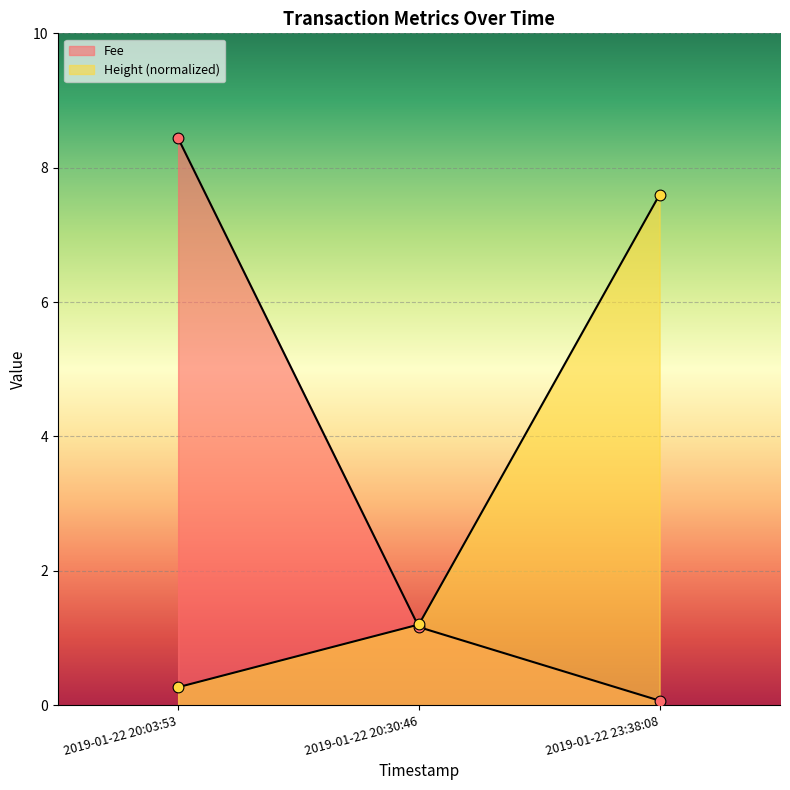

Which series has the widest spread of Y values?

Height